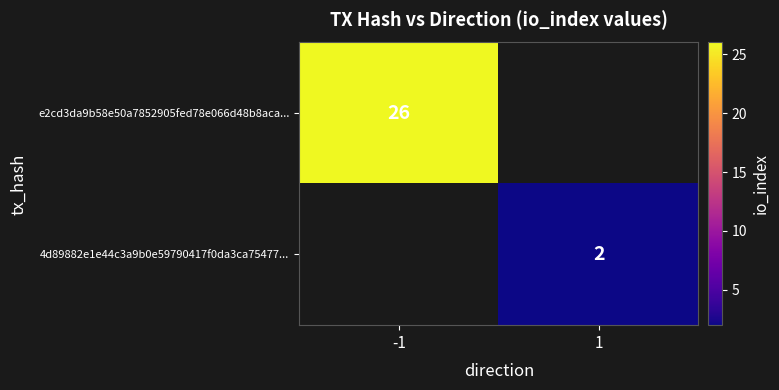

Is it true that 4d89882e1e44c3a9b0e59790417f0da3ca75477... equals 2 at 1?

True